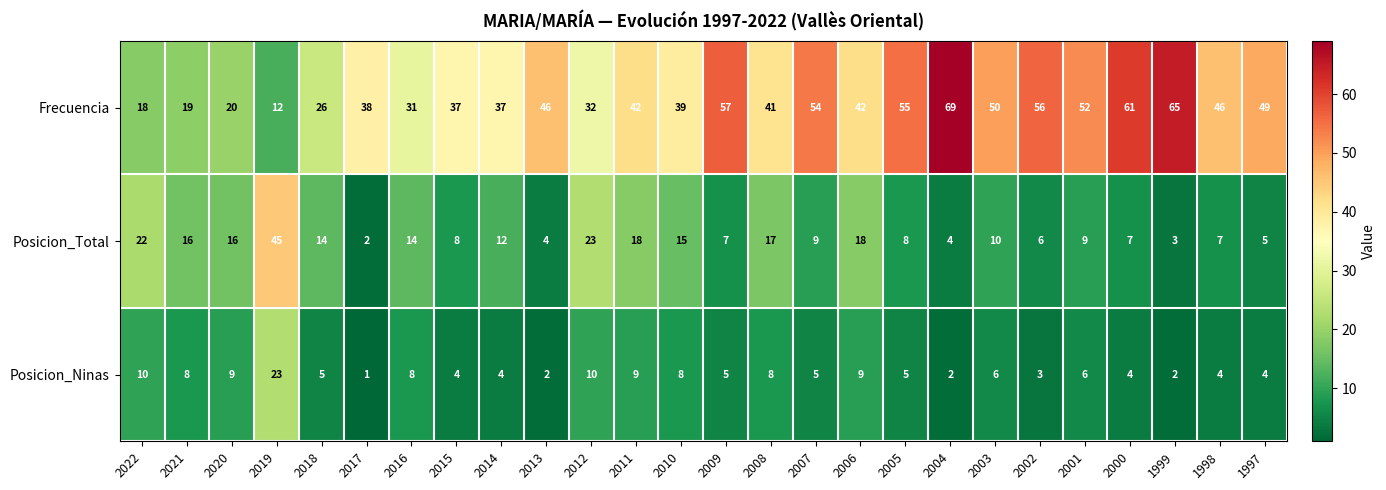

How many data points does each series have?

26